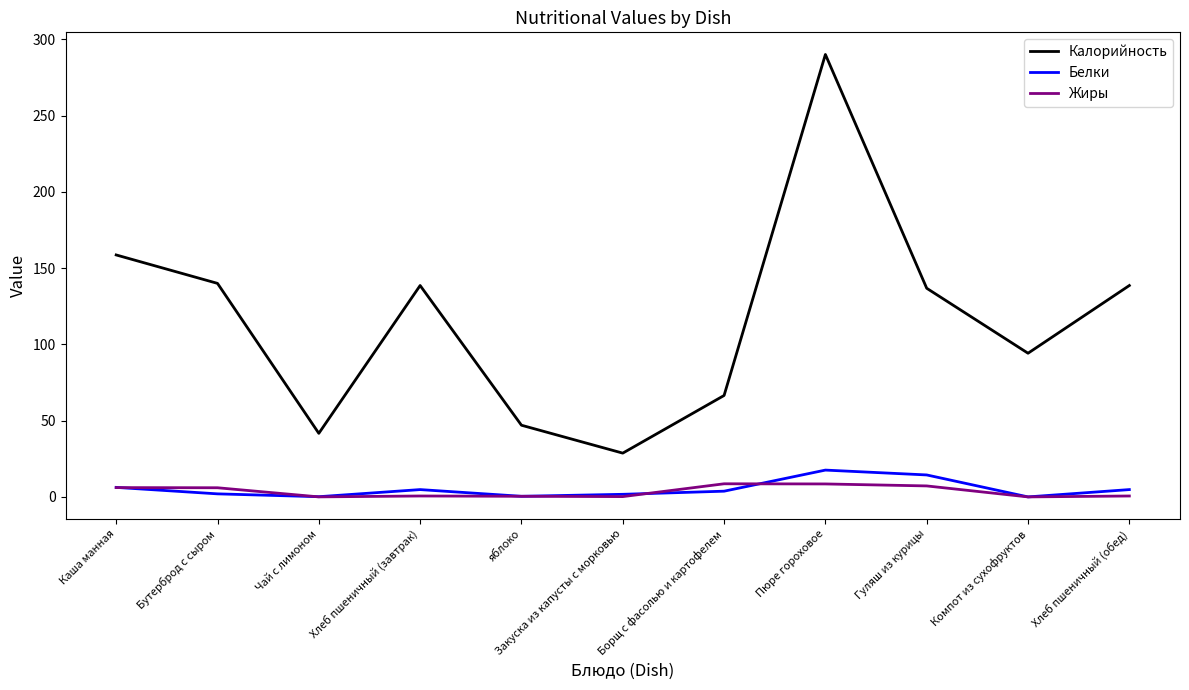

At which category is the sum across all series the highest?

Пюре гороховое